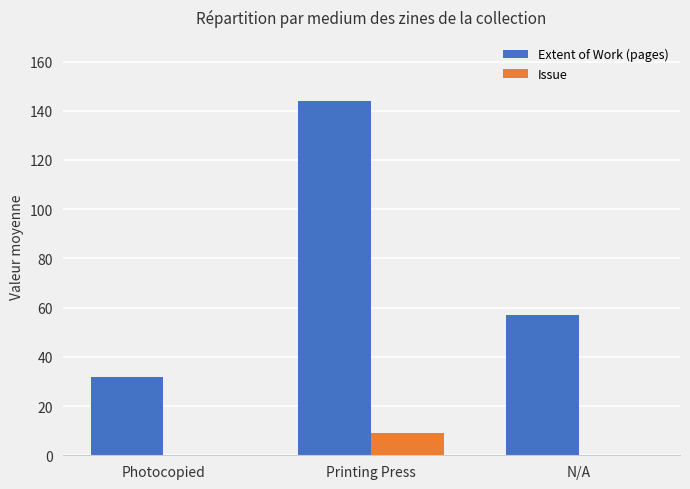

What value does the Extent of Work (pages) series have at N/A?

57